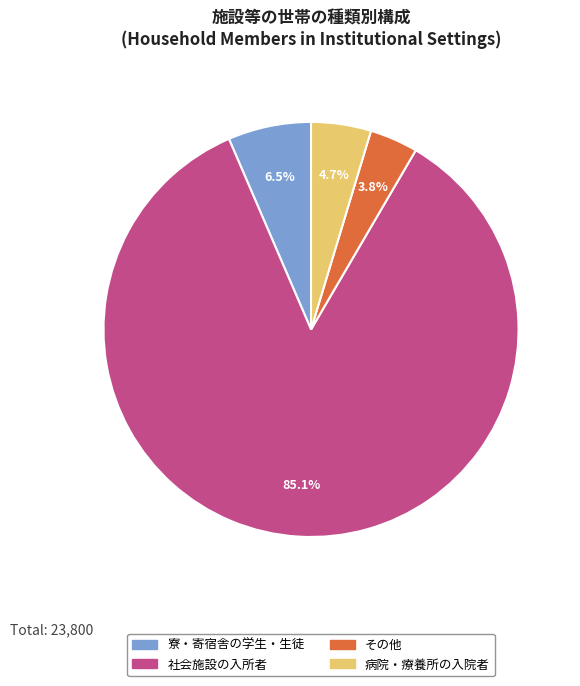

Combined, do 病院・療養所の入院者 and 寮・寄宿舎の学生・生徒 account for over 50%?

No